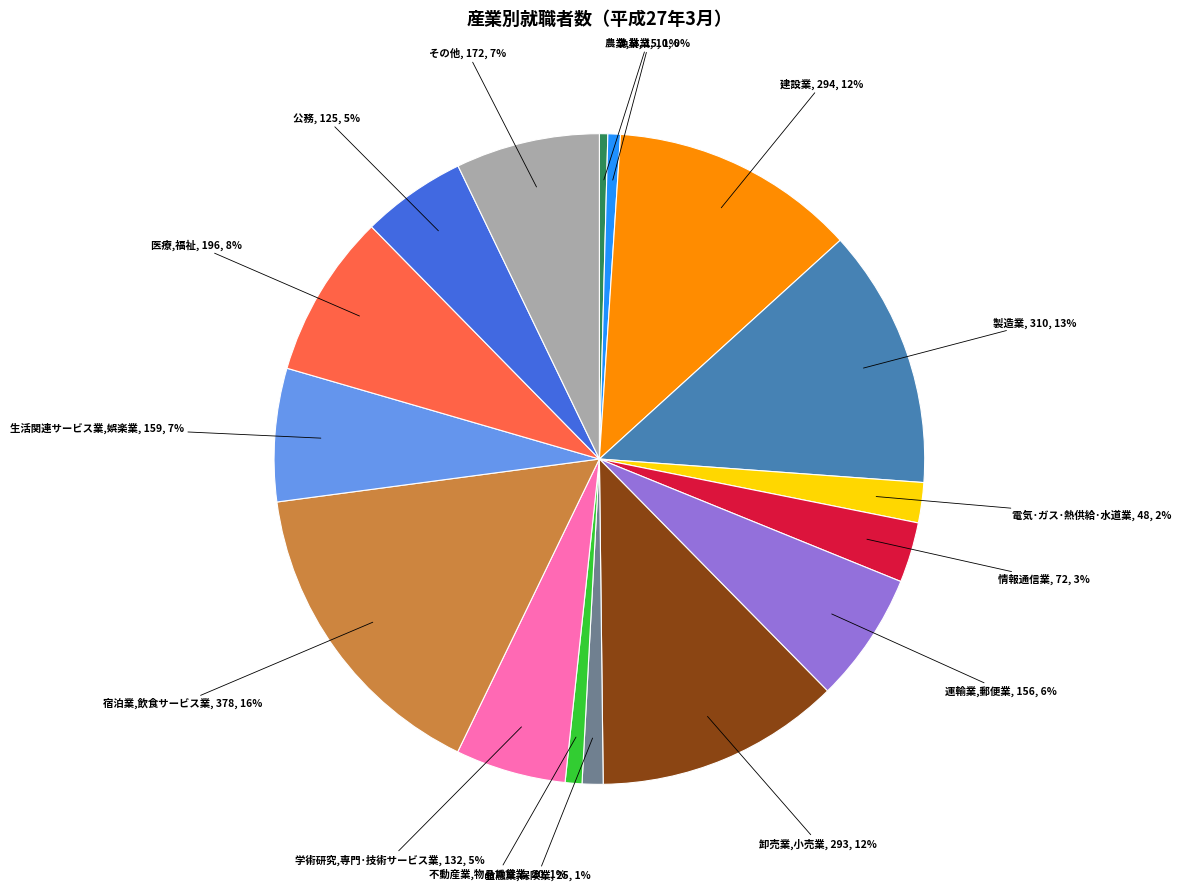

Does any single category account for the majority?

No